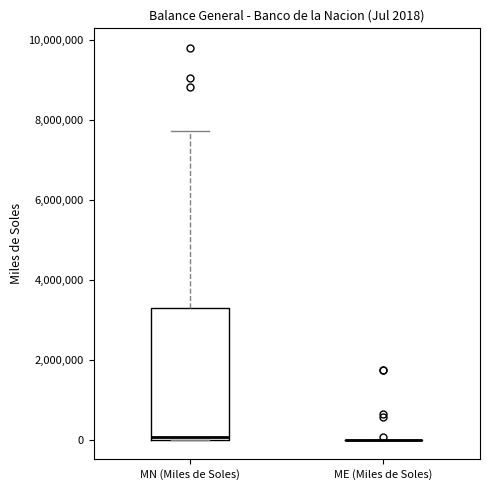

Which box is the tallest, from its lower edge to its upper edge?

MN (Miles de Soles)